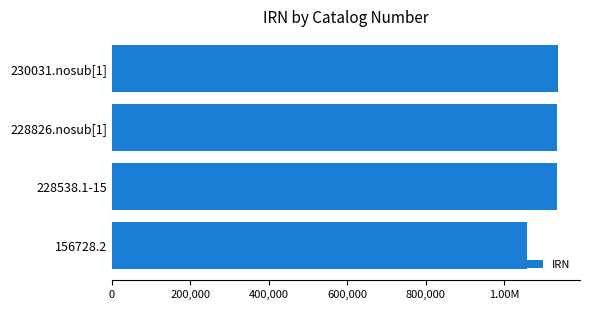

Are the bars horizontal?

Yes